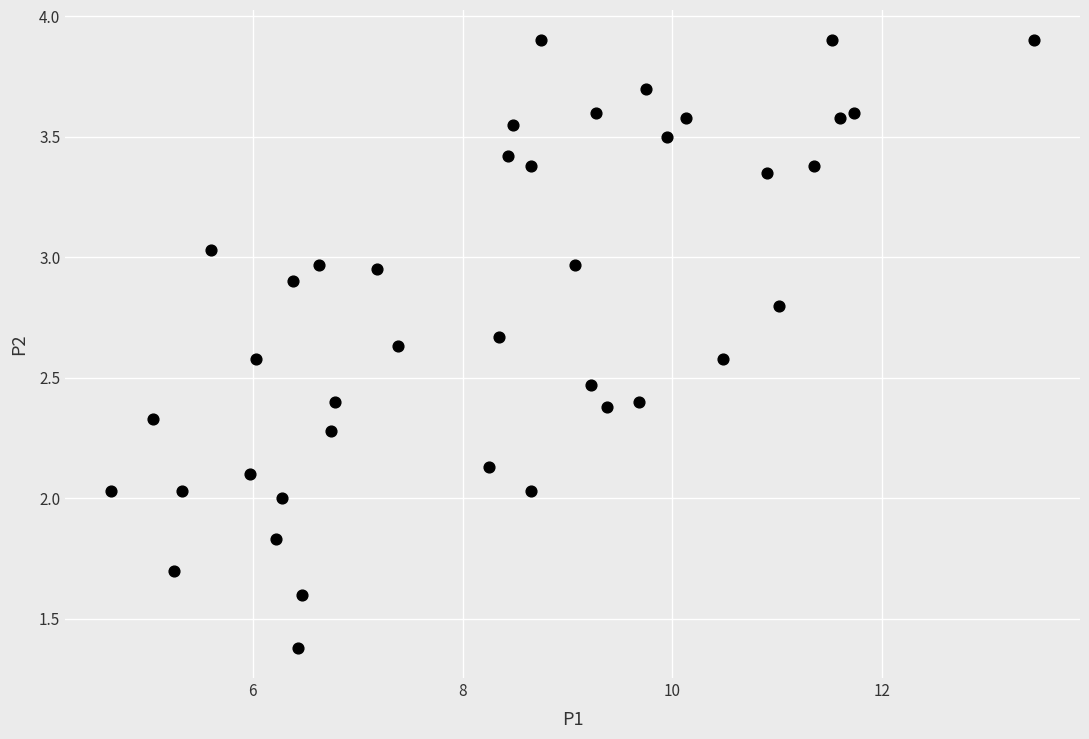

What is the range of X values (max minus min)?

8.8